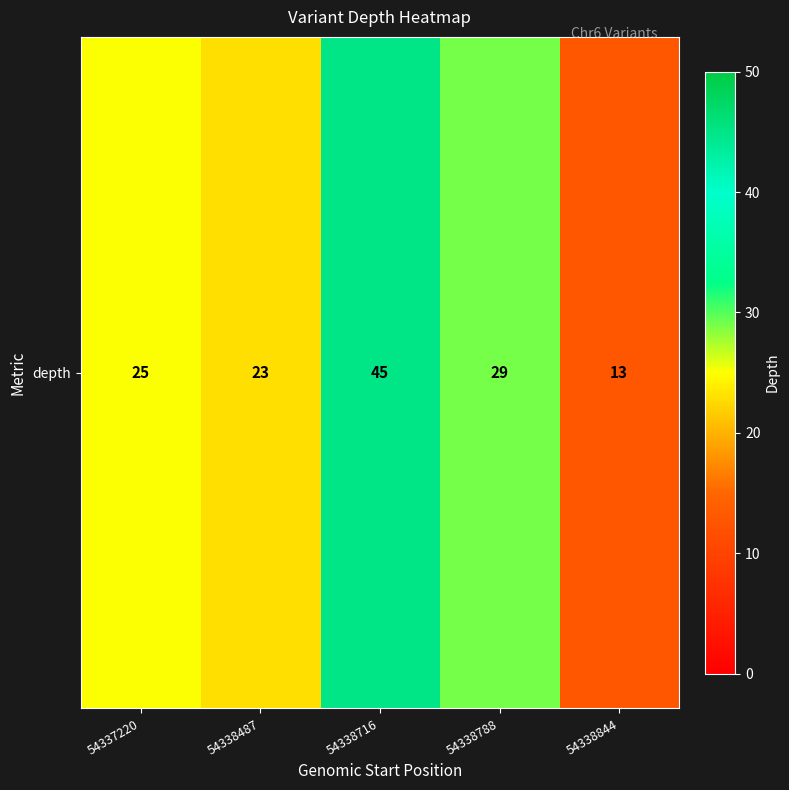

At which label is the value closest to 29?

54338788